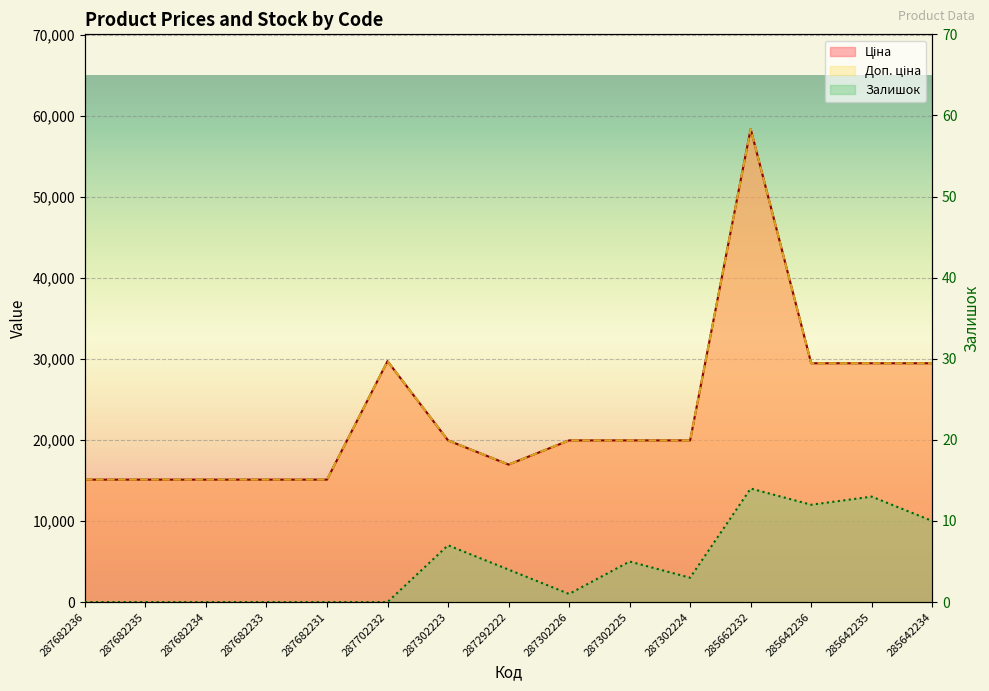

Which category has the lowest value in the Ціна series?

287682236